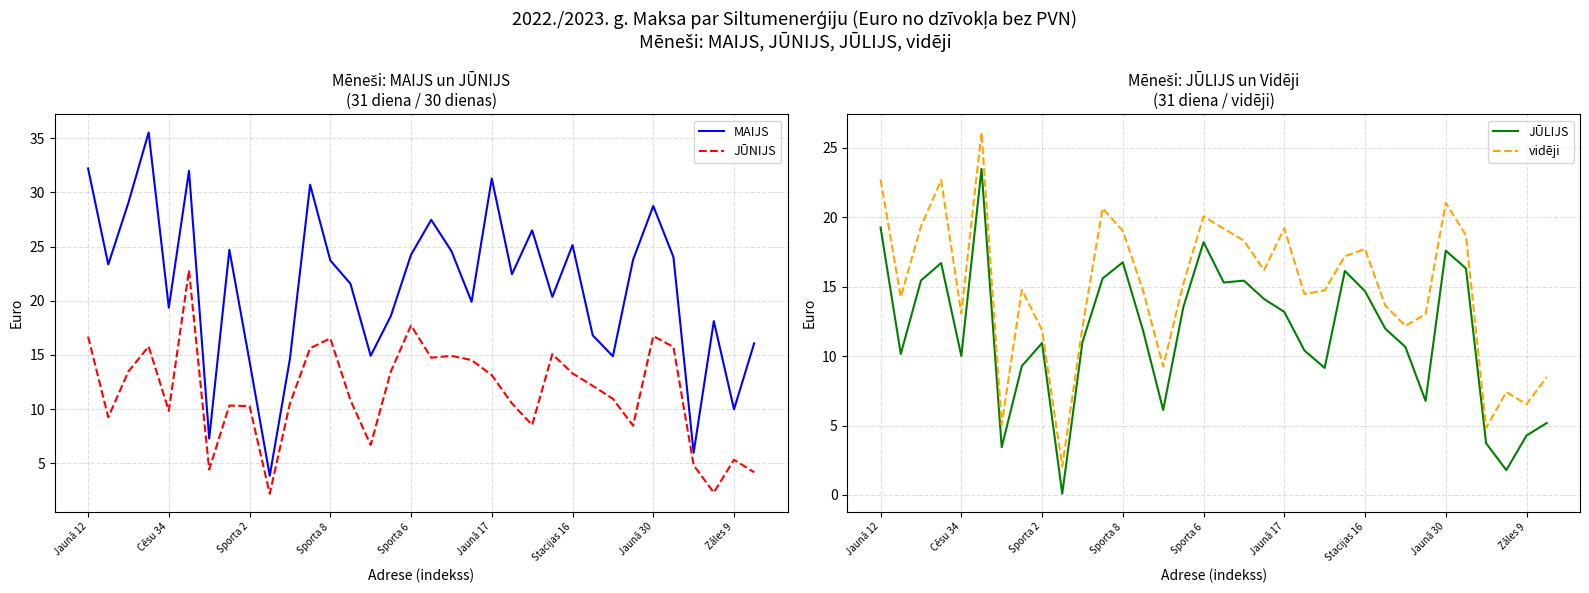

True or false: JŪNIJS has a value of 15.7 at 29.

True